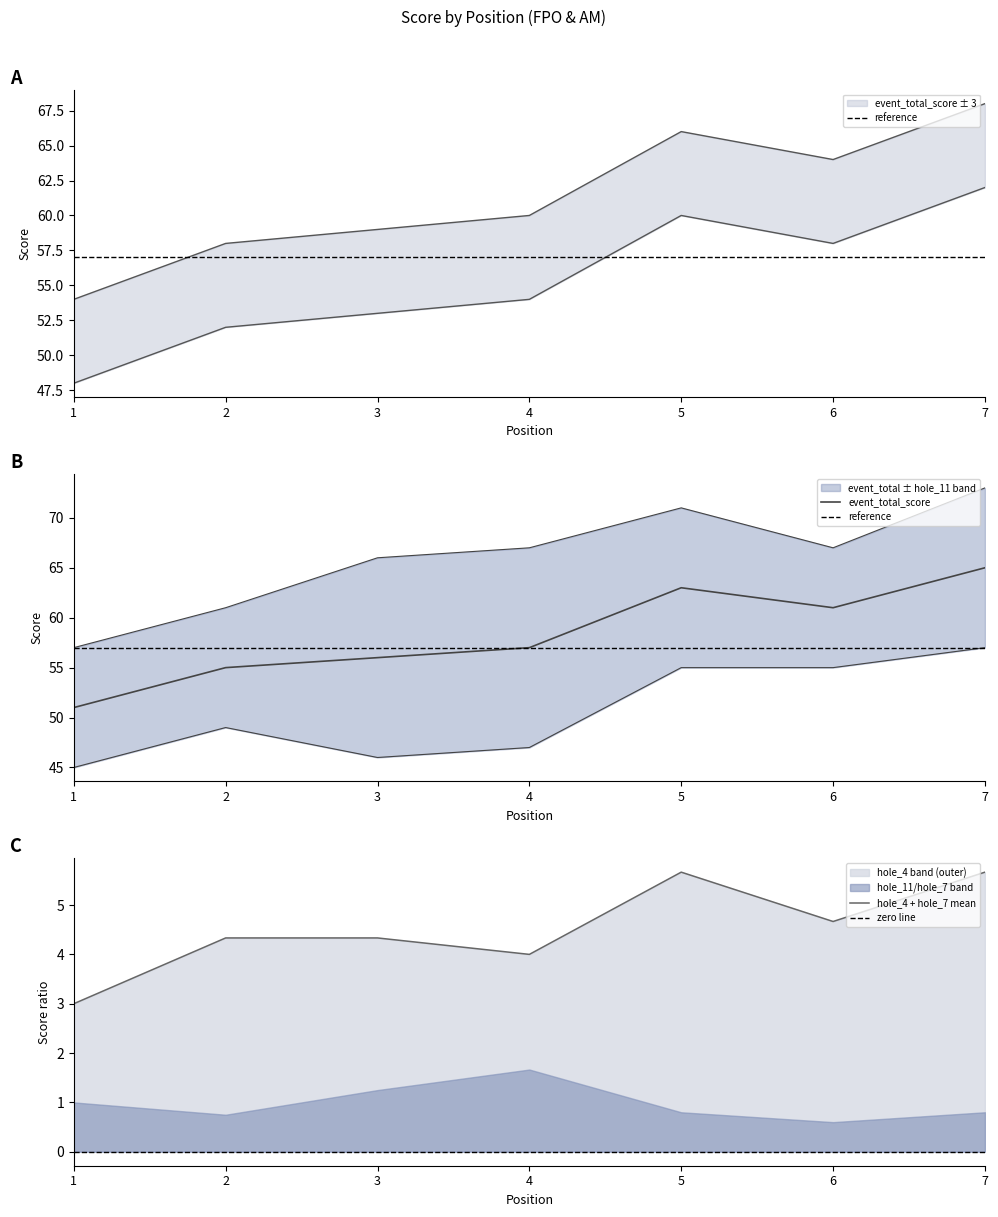

True or false: hole_4 and hole_11 intersect in this chart.

False